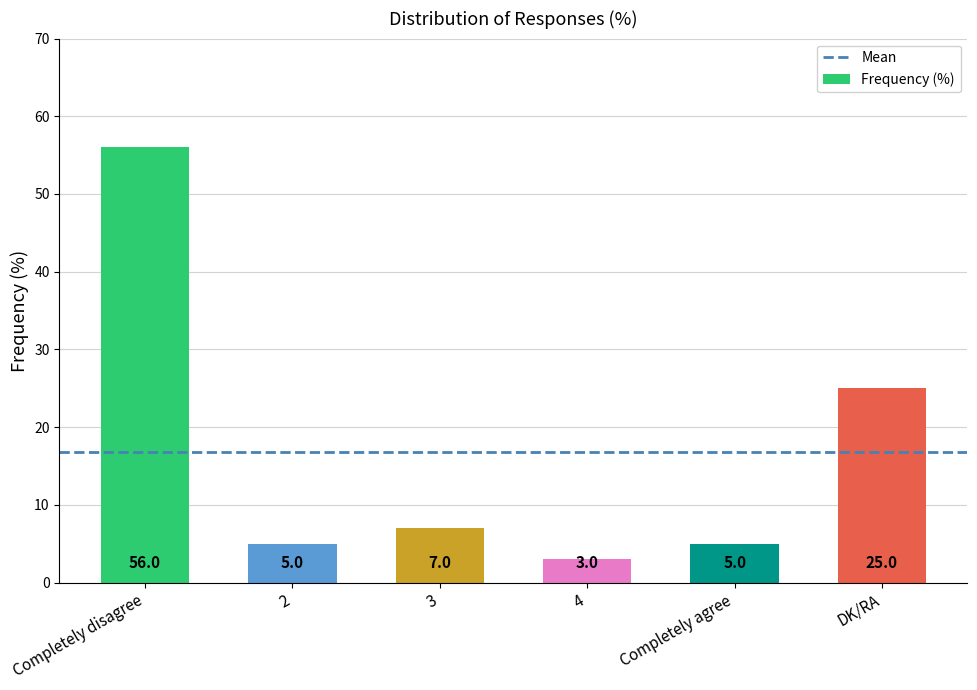

What is the difference between the second highest and second lowest values?

20